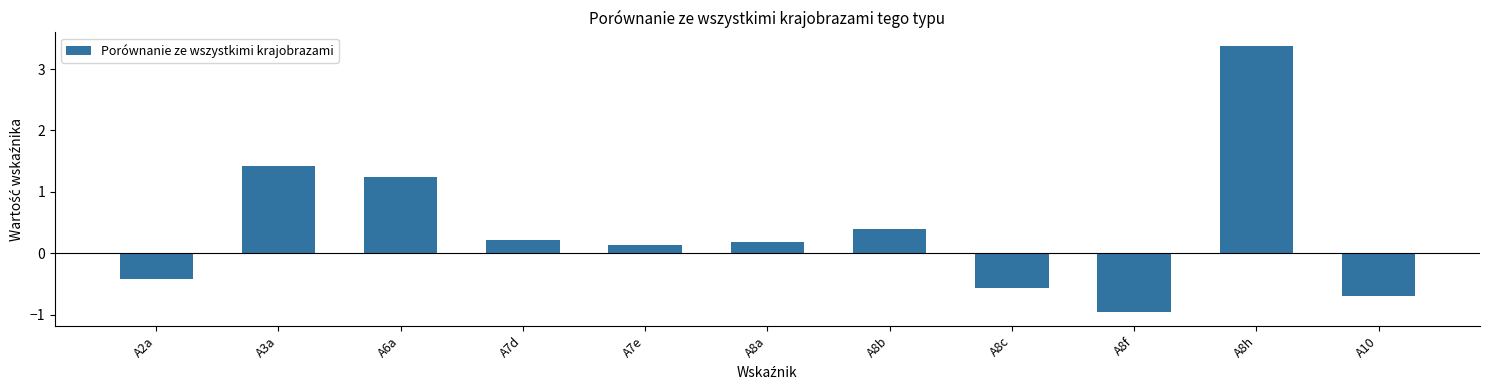

The value at A8h is 0.8. True or false?

False